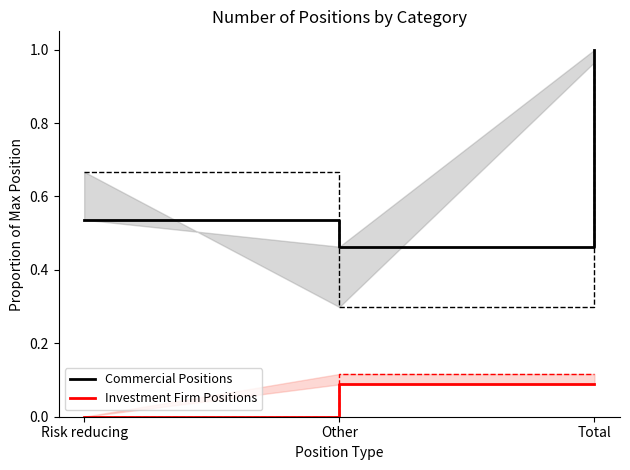

Is the value of Commercial Positions at Total greater than the value of Investment Firm Positions at Total?

Yes